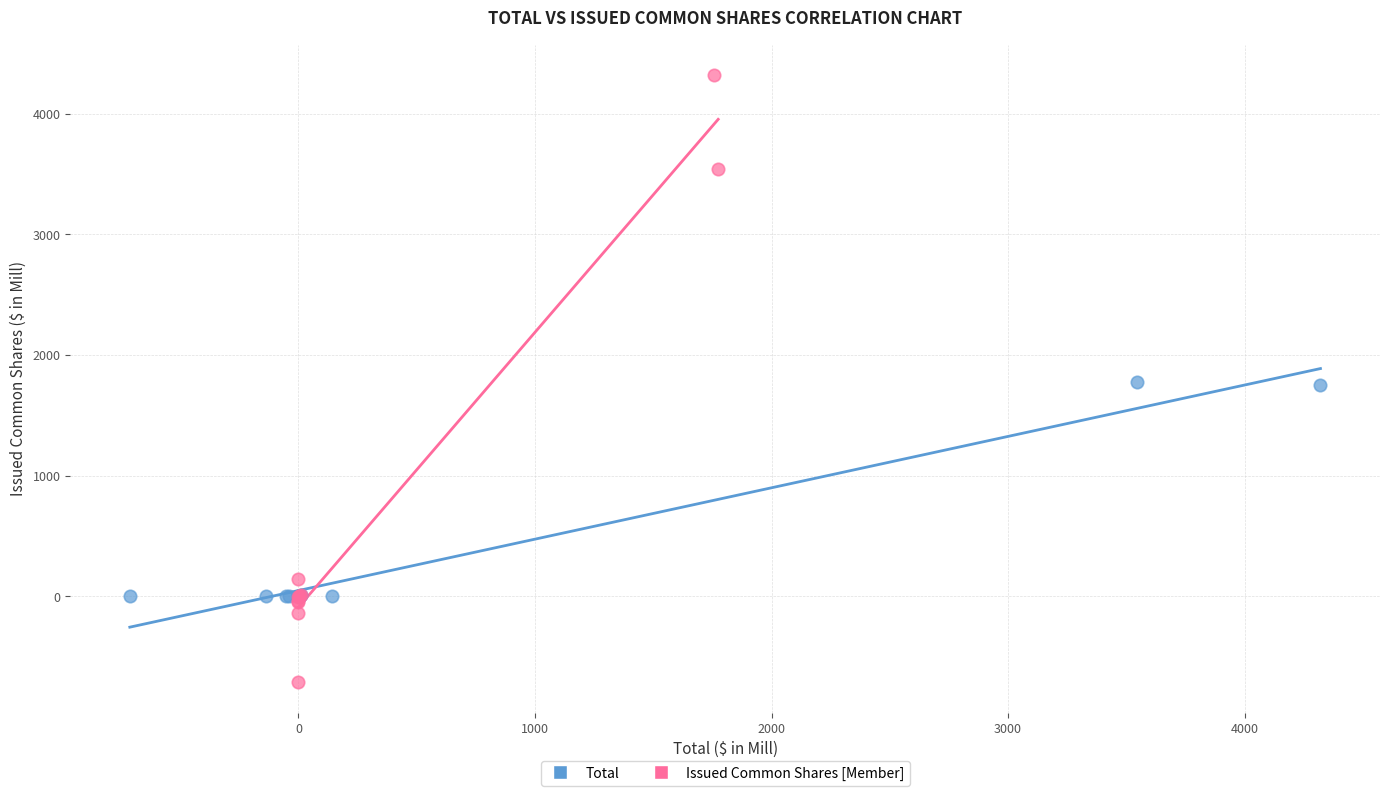

Which series reaches the maximum Y coordinate?

Issued Common Shares [Member]